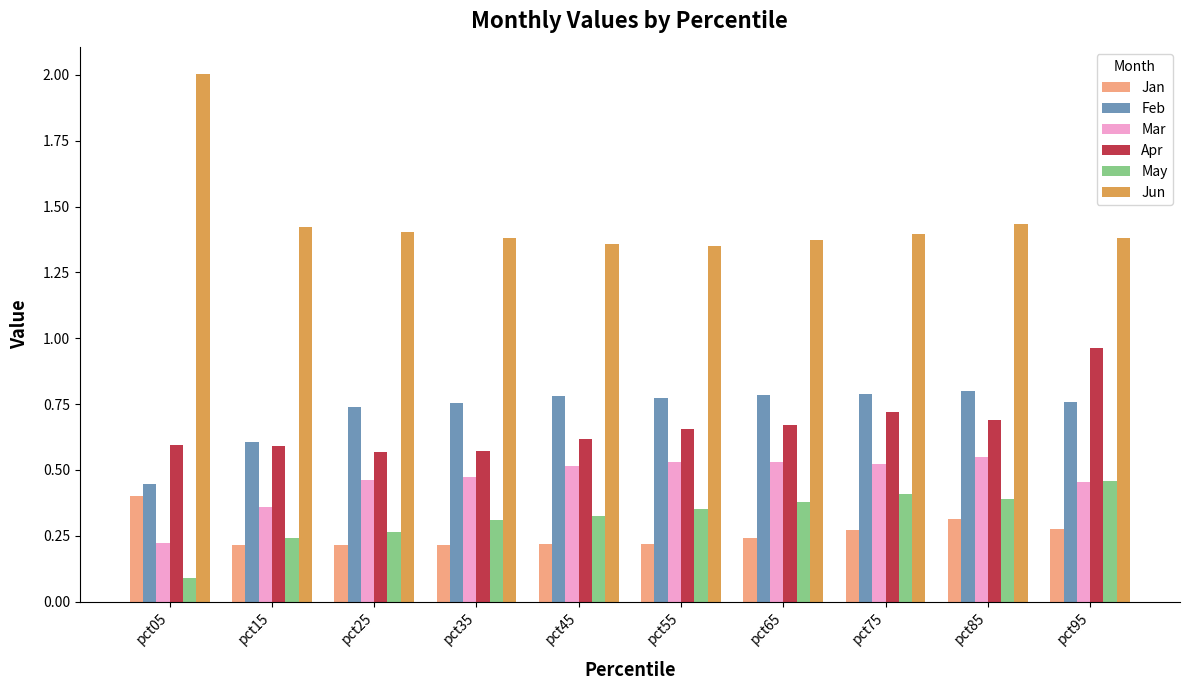

What is the total value across all series at pct75?

4.1